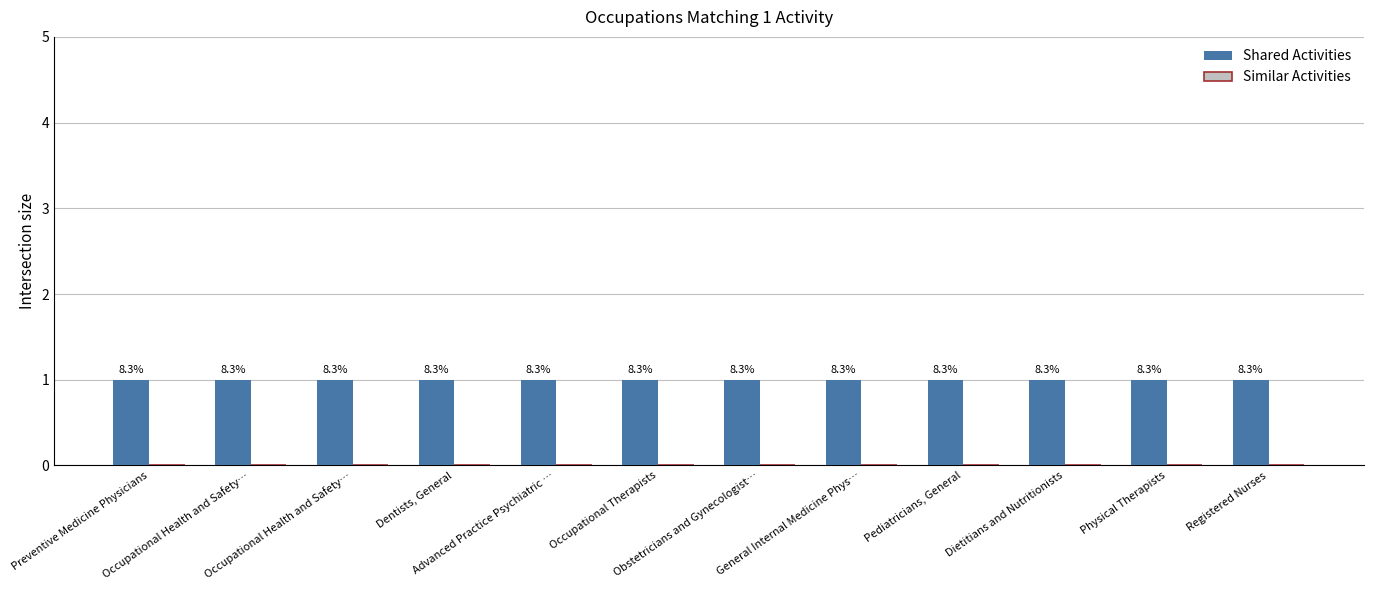

At Physical Therapists, list the series in order from largest to smallest.

Shared Activities, Similar Activities